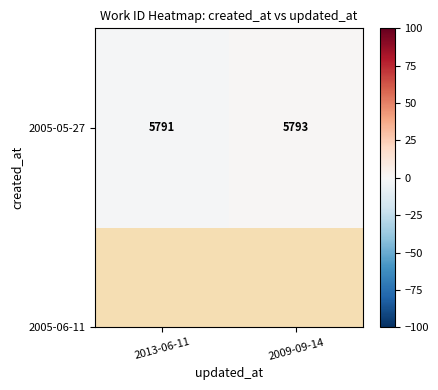

What is the minimum value shown in the chart?

-1